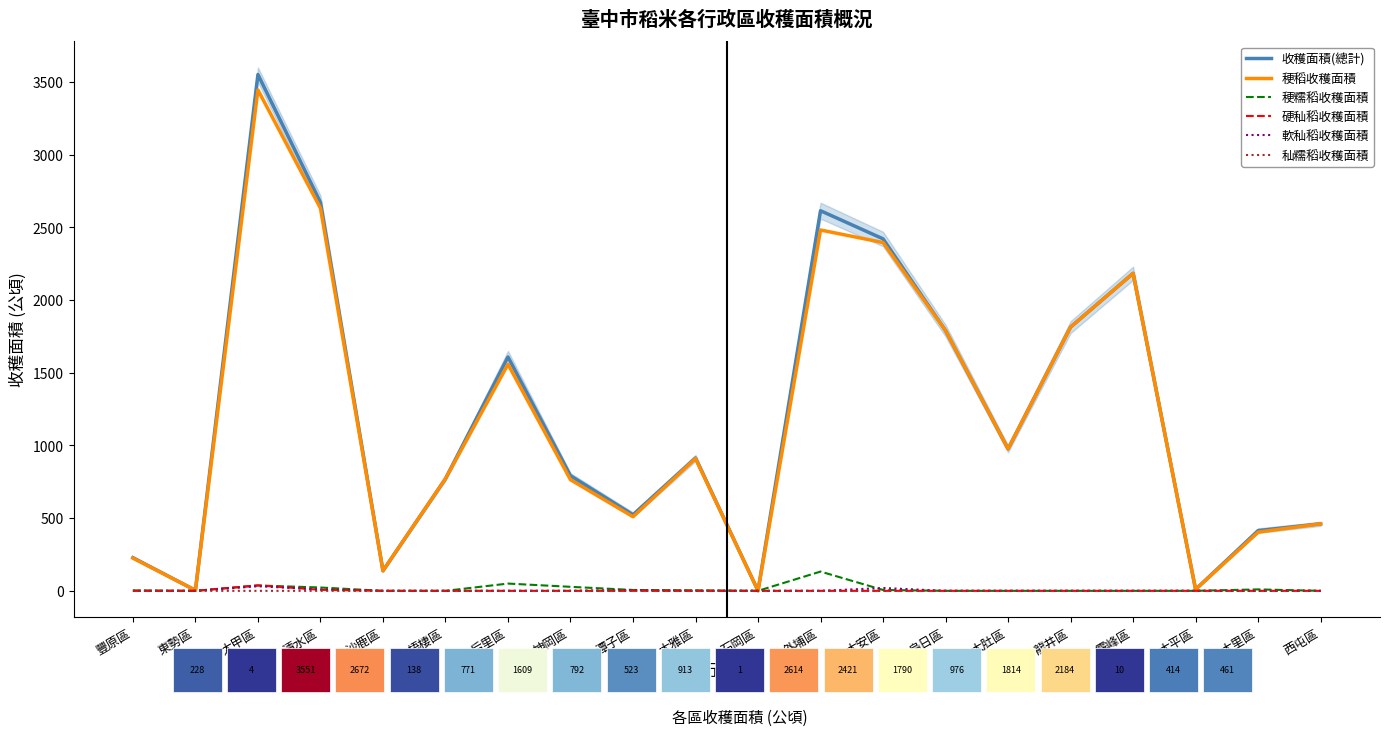

Which series has the largest total across all categories?

收穫面積(總計)